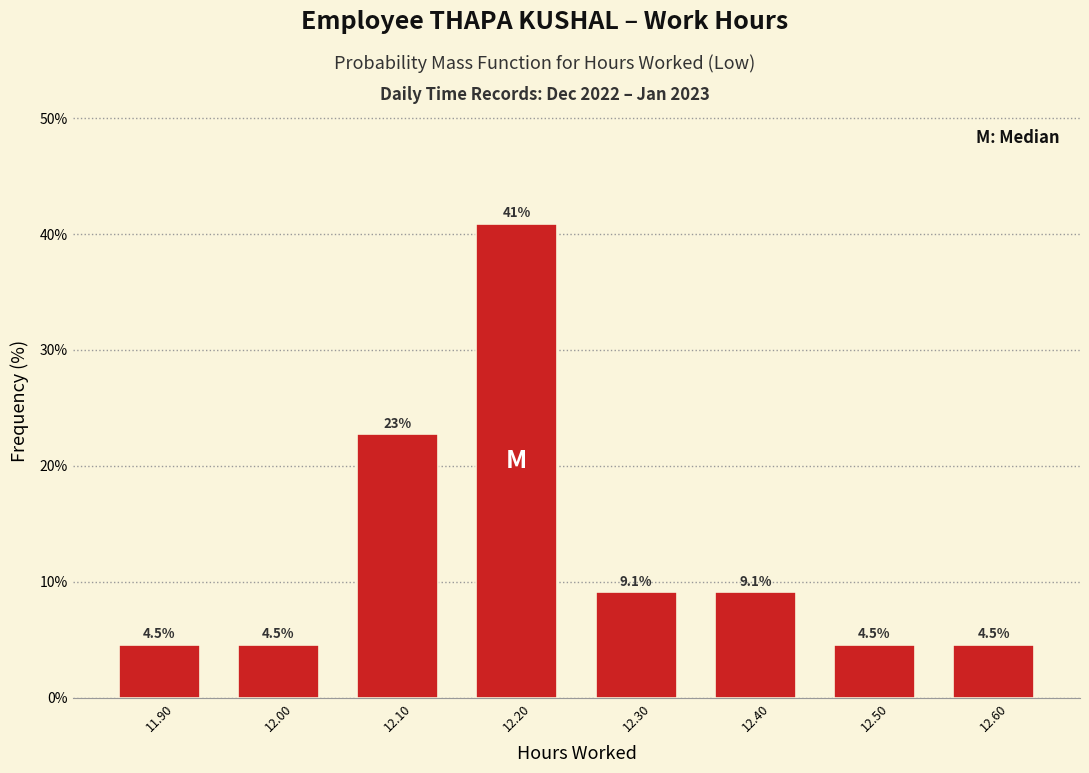

Which range on the x-axis has the tallest bar?

12.15 to 12.25